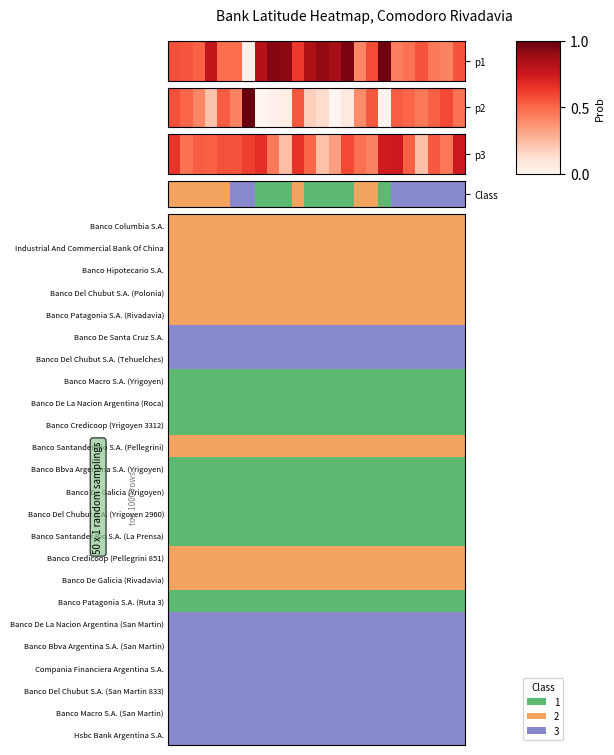

What is the difference between the maximum and second lowest values?

0.5